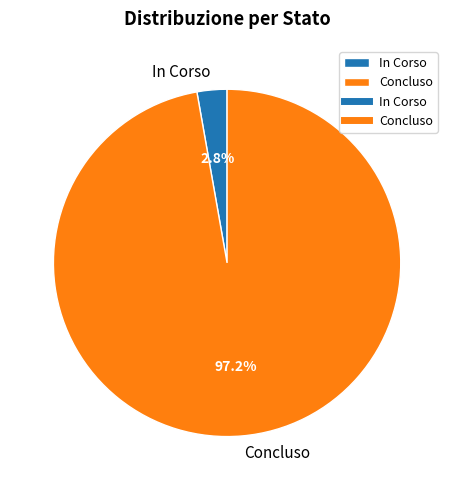

Which category has the smallest portion of the pie?

In Corso